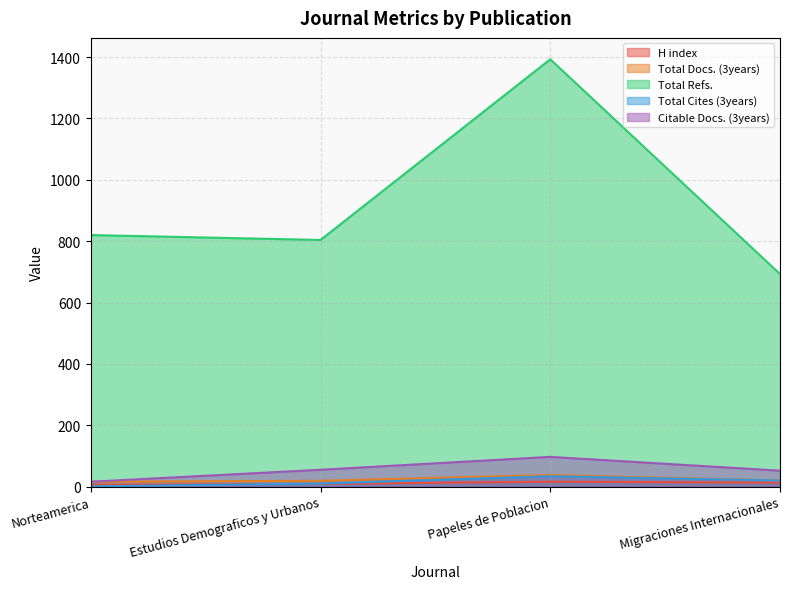

Where does the H index series first go above 13?

Papeles de Poblacion